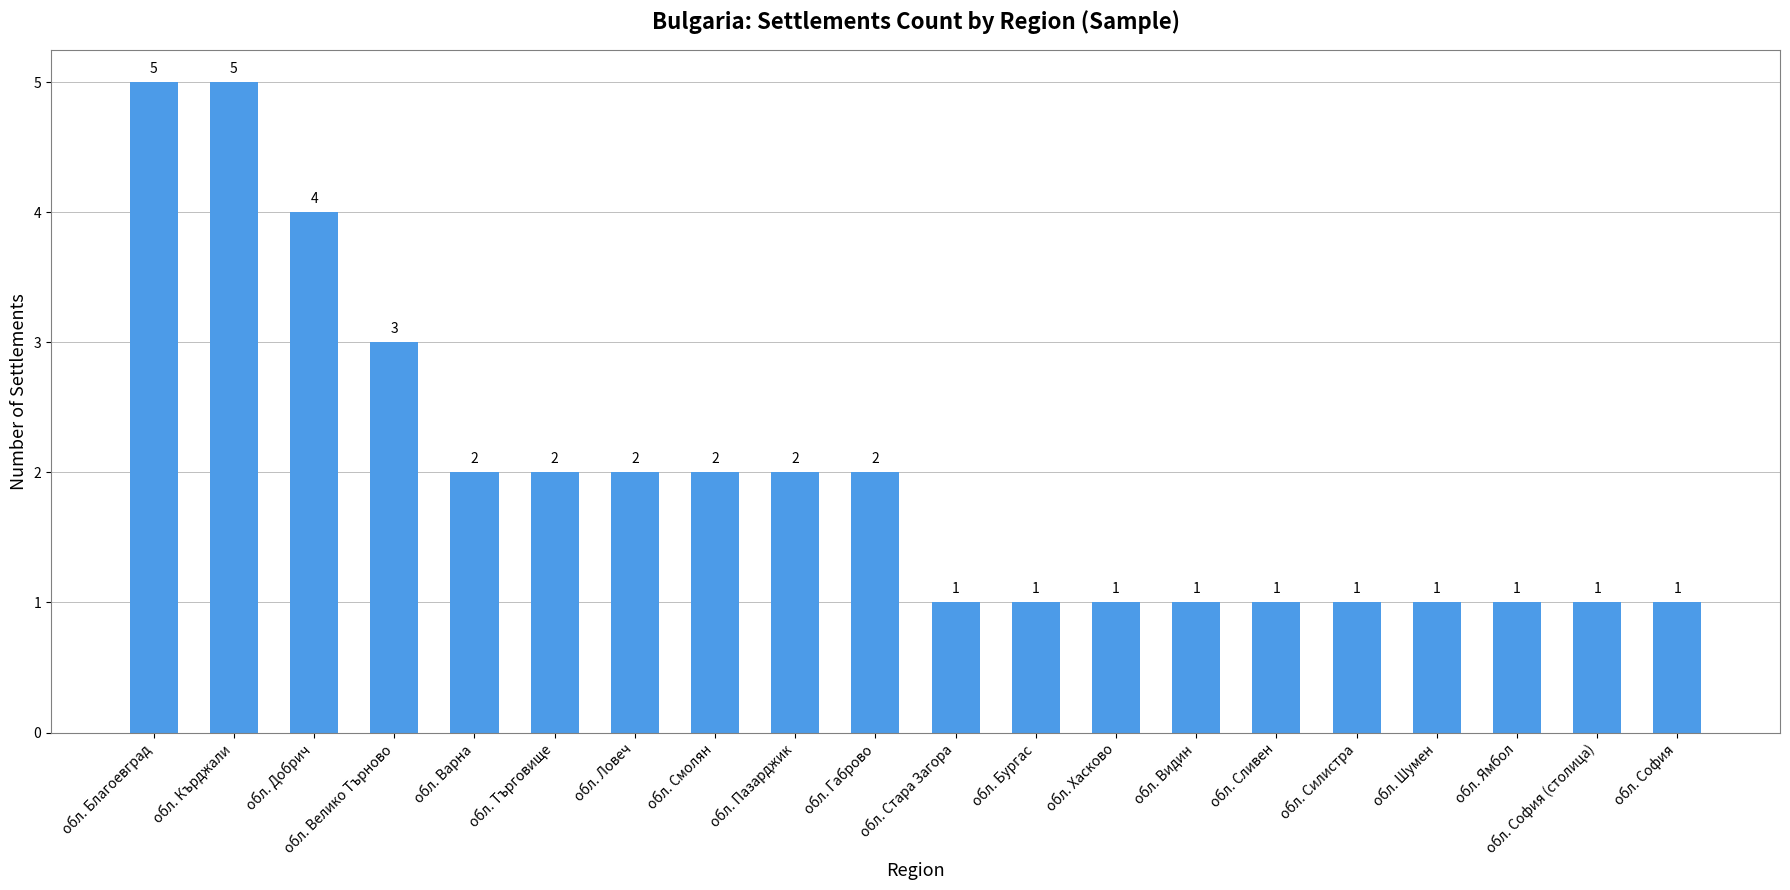

Read the value at обл. Велико Търново.

3